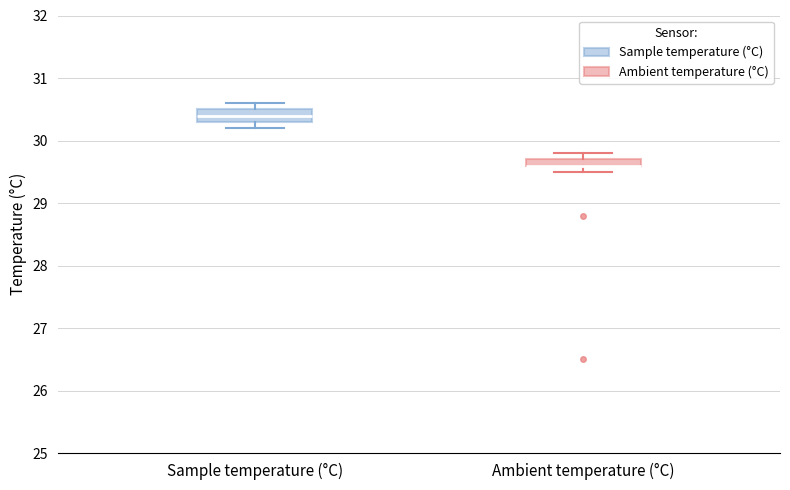

Comparing the boxes themselves (not the whiskers), which one is the tallest?

Sample temperature (°C)